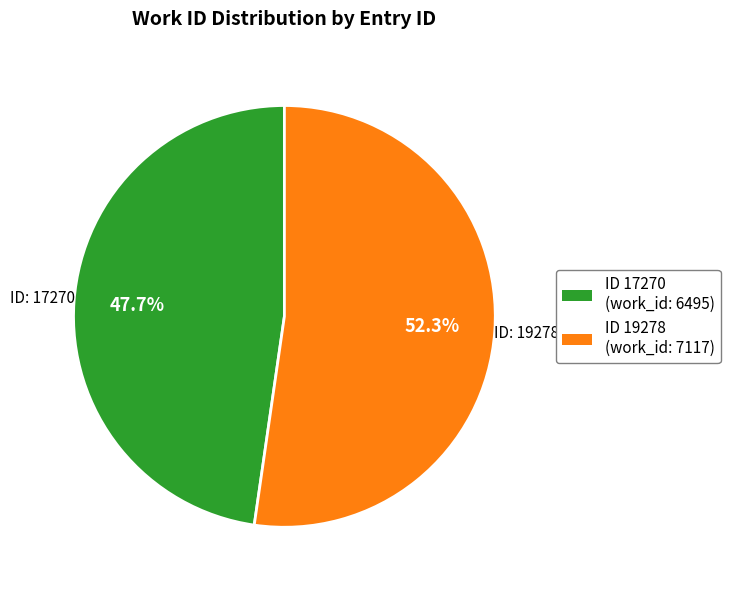

What is the ratio of the value at ID 17270 (work_id: 6495) to the value at ID 19278 (work_id: 7117)?

0.9